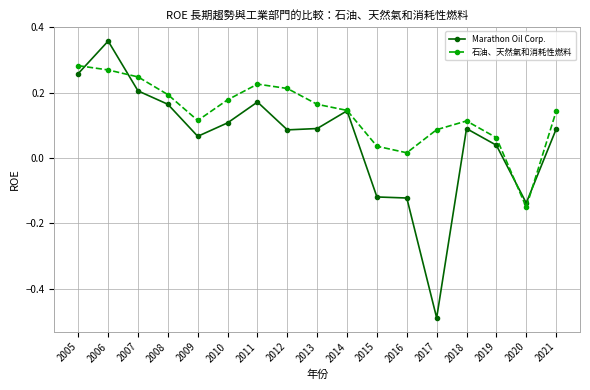

Where is the first local maximum for Marathon Oil Corp.?

2006